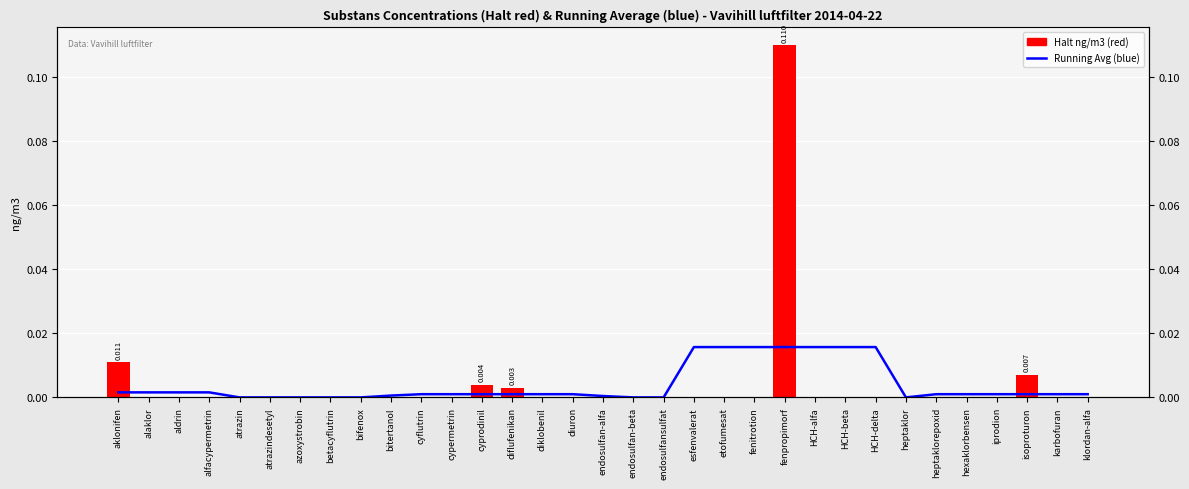

Reading left to right, transcribe all the data shown in this chart.

Running Average (blue): 0.0	0.0	0.0	0.0	0.0	0.0	0.0	0.0	0.0	0.0	0.0	0.0	0.0	0.0	0.0	0.0	0.0	0.0	0.0	0.0	0.0	0.0	0.0	0.0	0.0	0.0	0.0	0.0	0.0	0.0	0.0	0.0	0.0
Halt ng/m3: 0.0	0.0	0.0	0.0	0.0	0.0	0.0	0.0	0.0	0.0	0.0	0.0	0.0	0.0	0.0	0.0	0.0	0.0	0.0	0.0	0.0	0.0	0.1	0.0	0.0	0.0	0.0	0.0	0.0	0.0	0.0	0.0	0.0